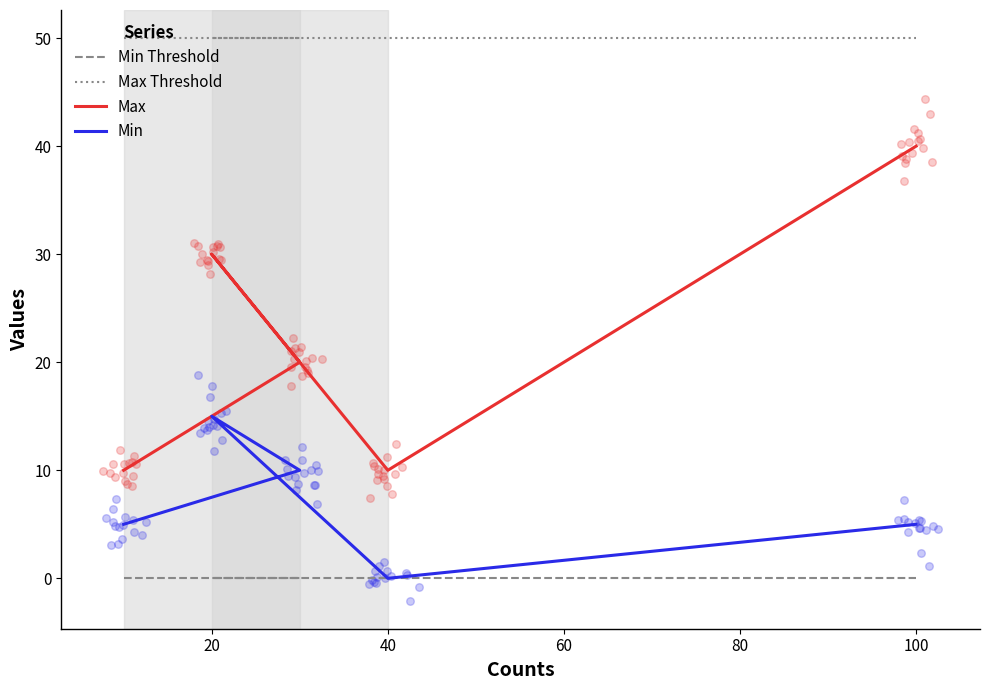

Which series has the largest total across all categories?

Max Threshold